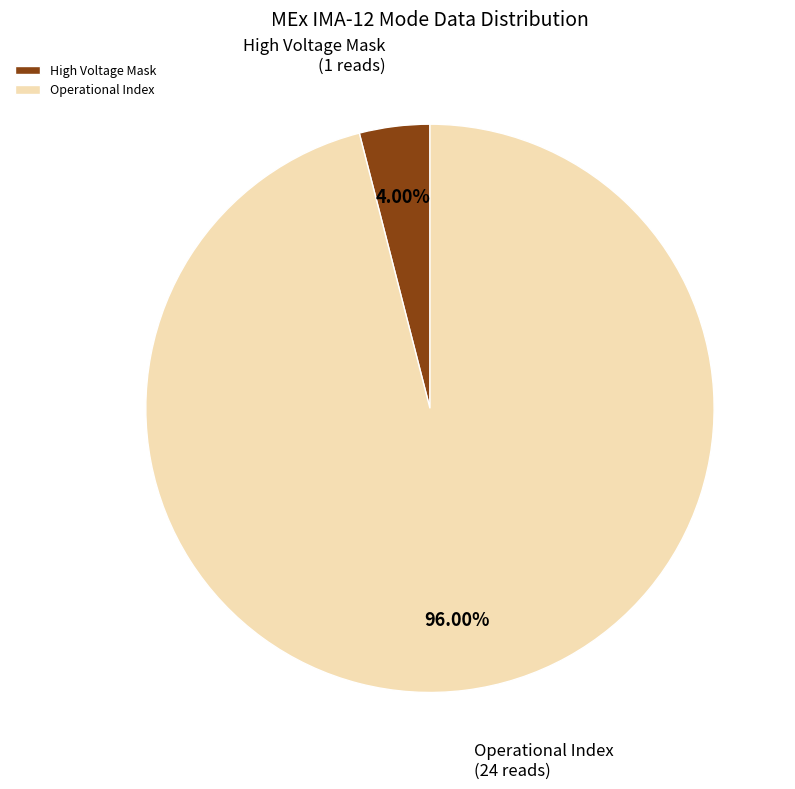

How many segments does this pie chart have?

2